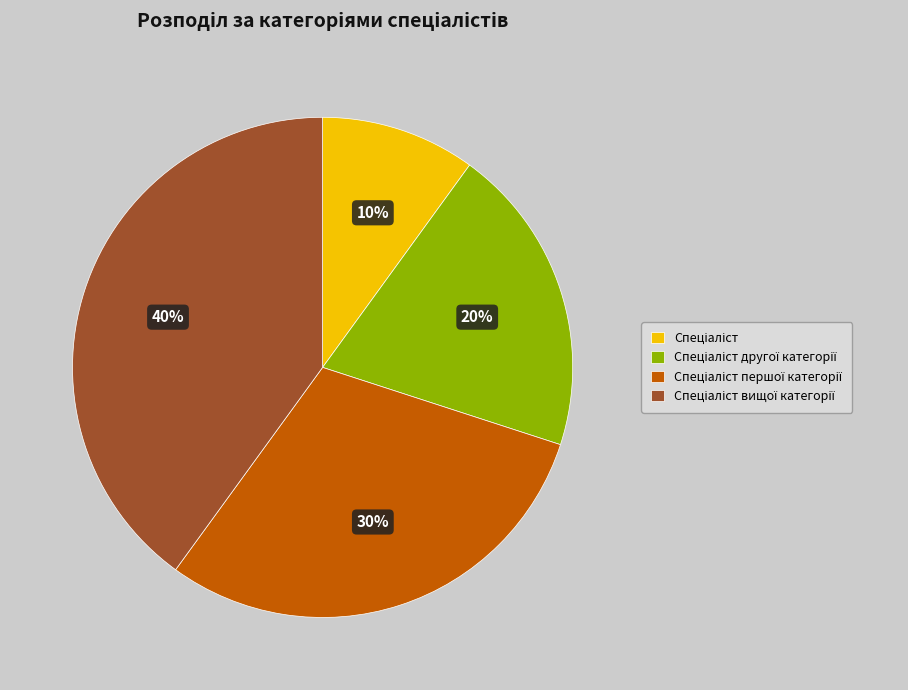

Does any single category account for the majority?

No